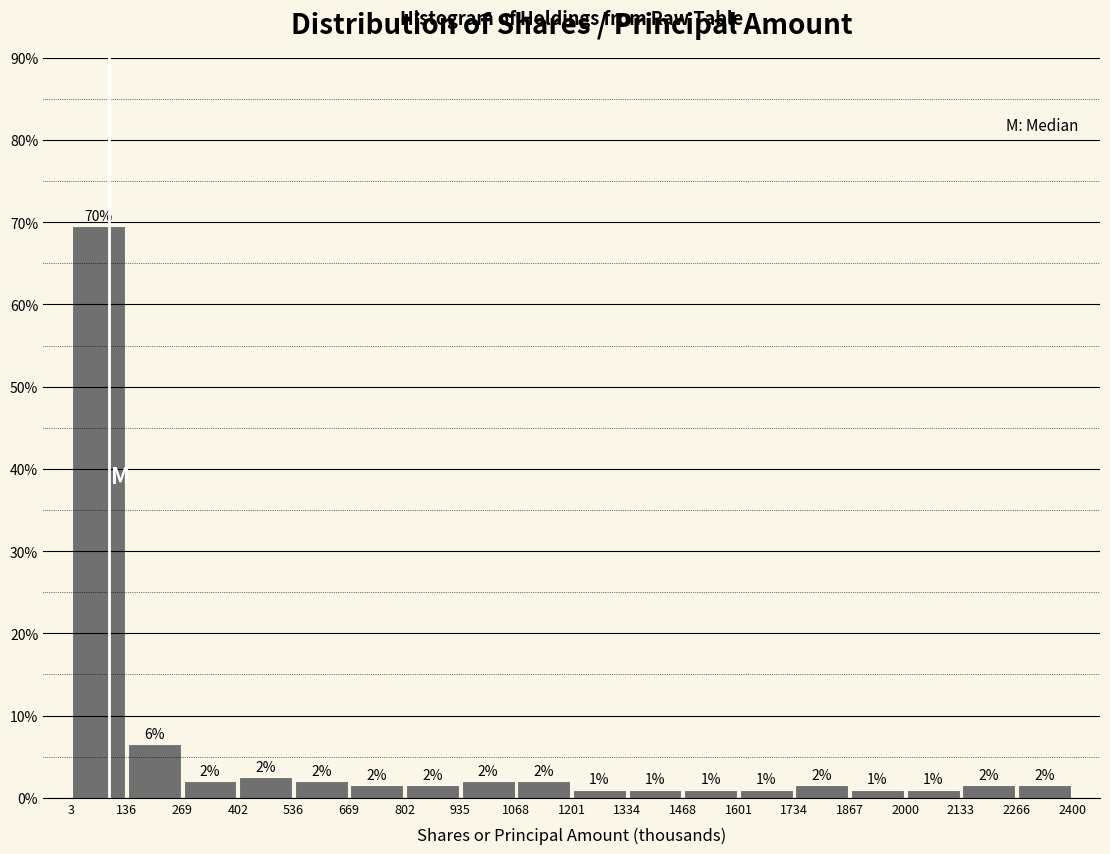

Which range on the x-axis has the tallest bar?

3 to 136